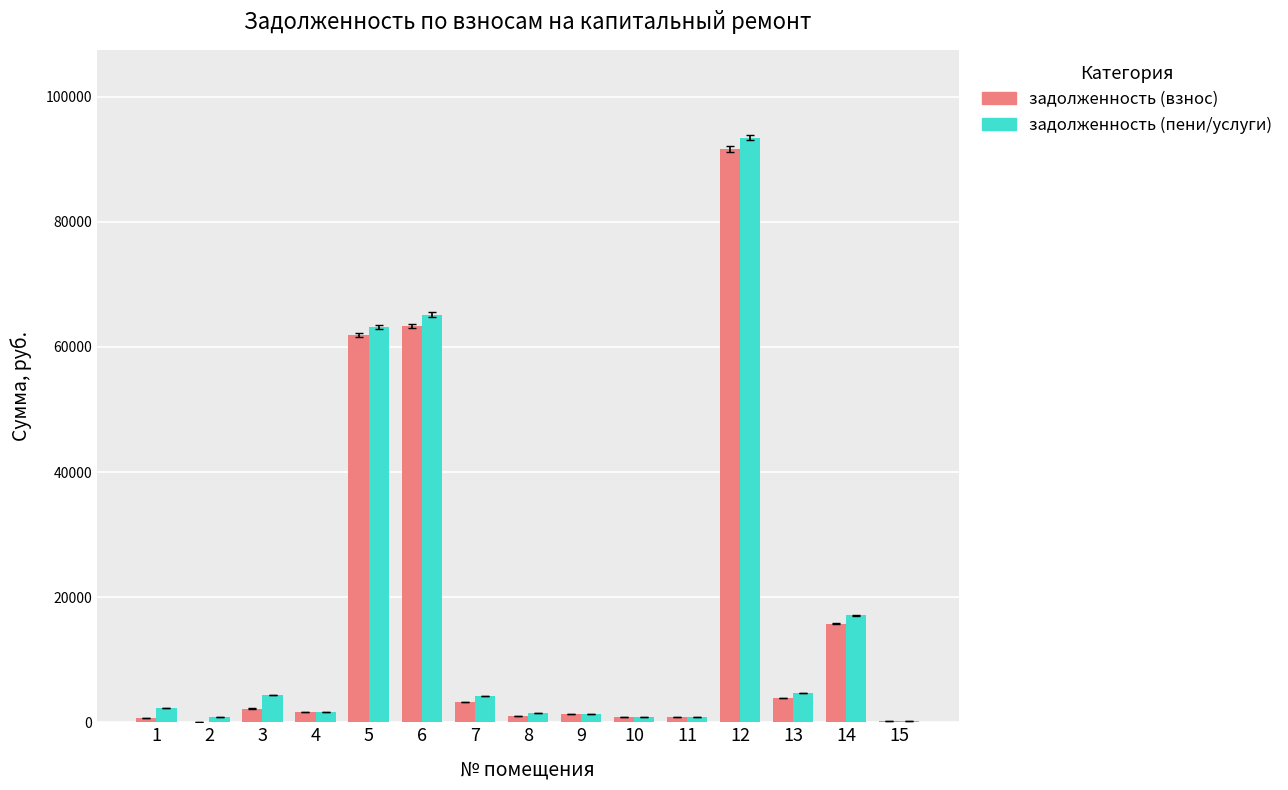

At which category is the sum across all series the highest?

12